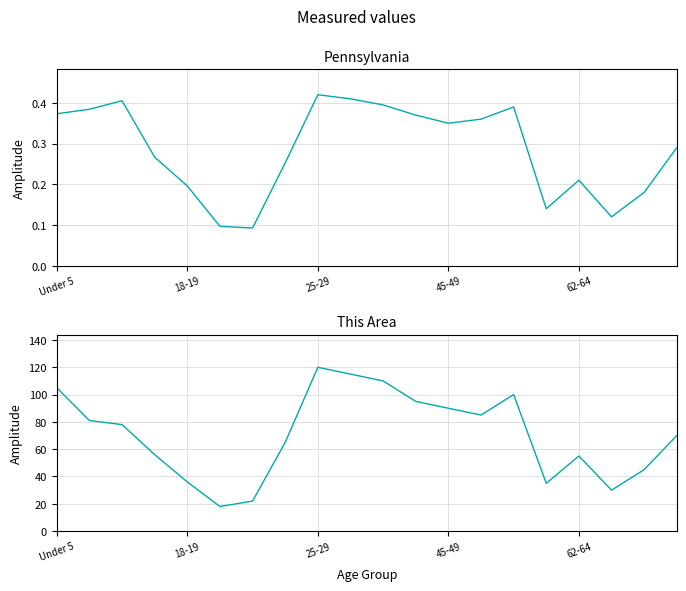

Read the This Area value at 14.

100.0